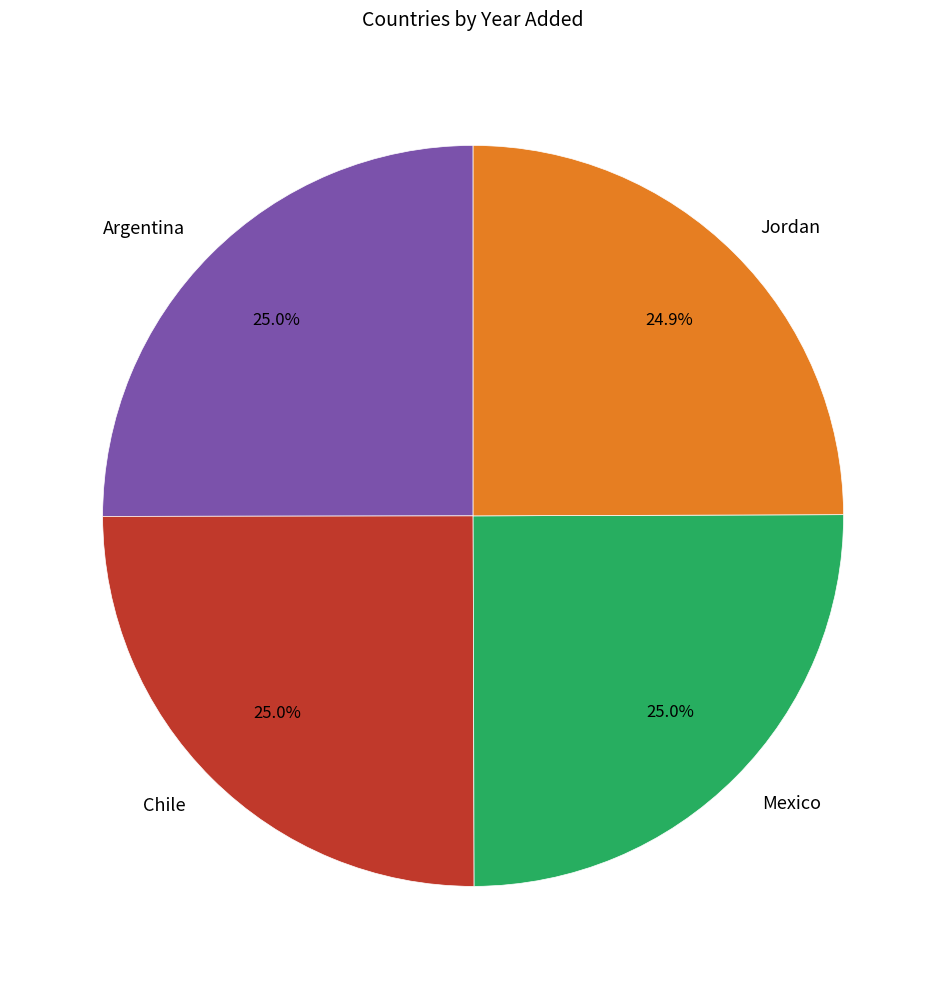

Does Mexico represent more than half of the total?

No